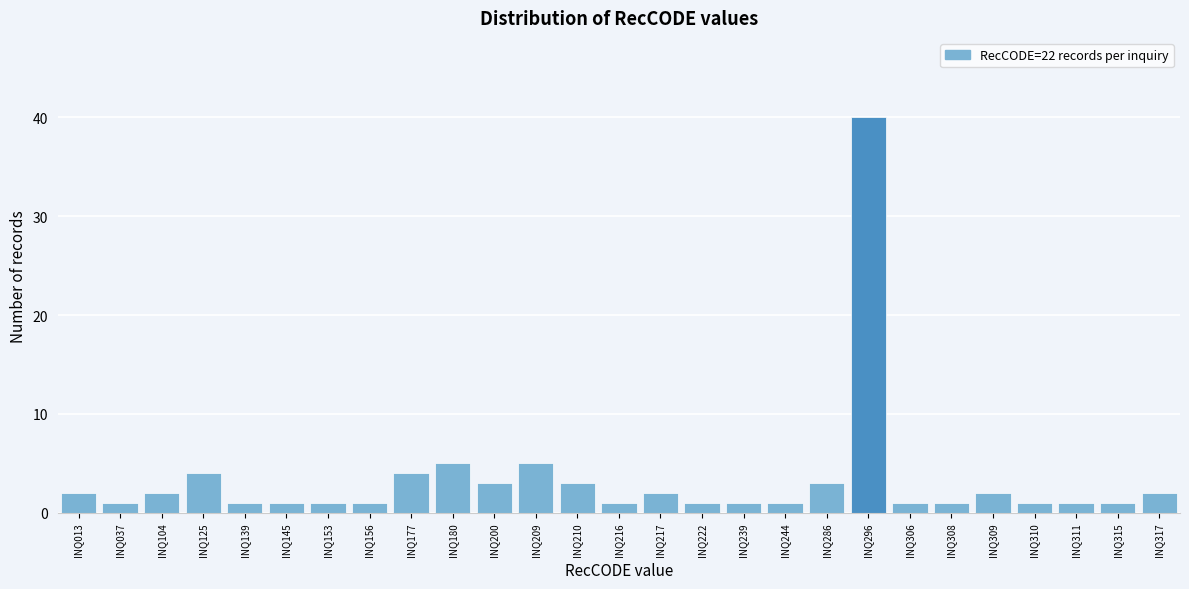

Reading left to right, extract all data points from this chart.

2	1	2	4	1	1	1	1	4	5	3	5	3	1	2	1	1	1	3	40	1	1	2	1	1	1	2